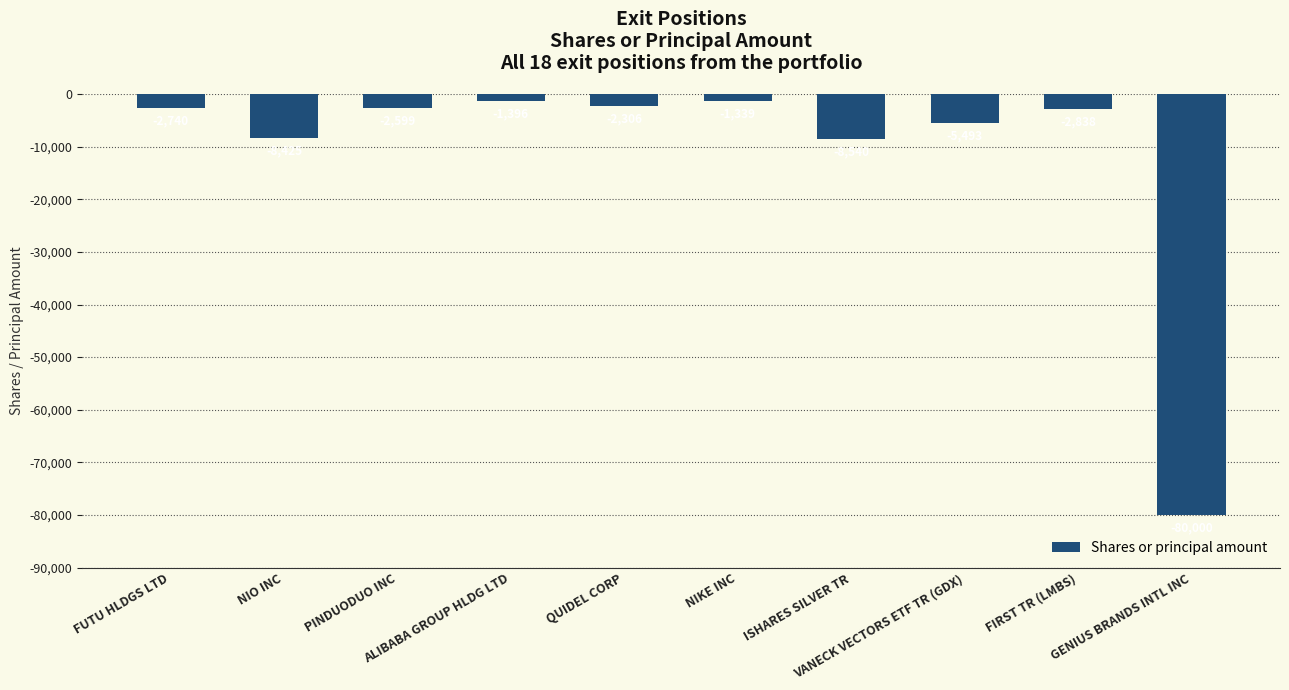

Reading right to left, list all the values displayed in this chart.

-80000	-2838	-5493	-8540	-1339	-2306	-1396	-2599	-8425	-2740